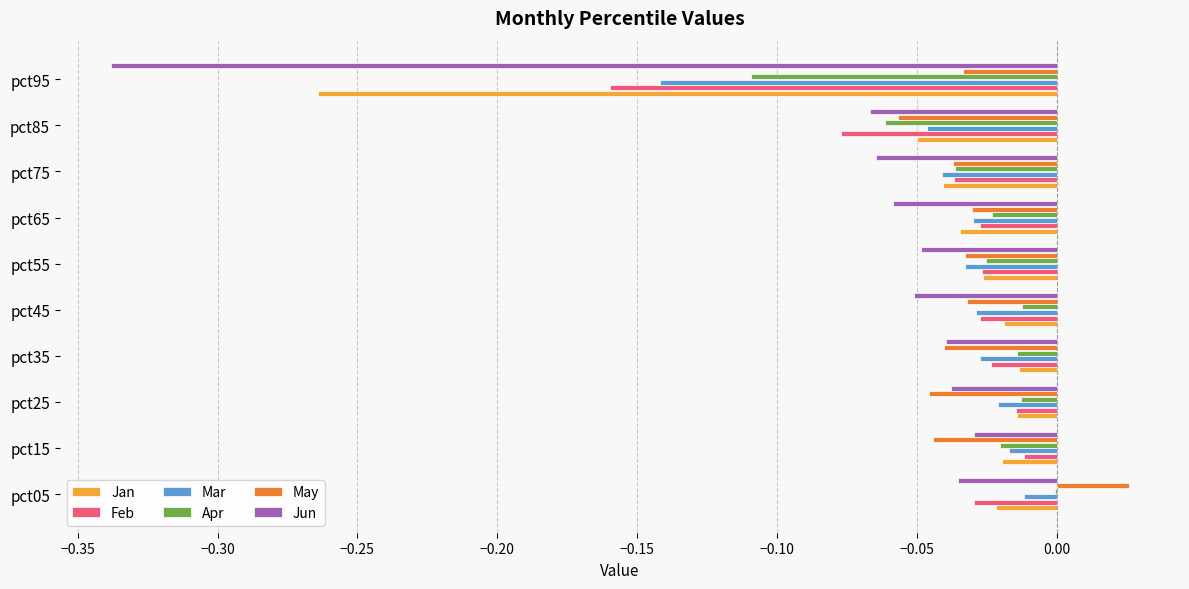

Is the value of Mar at pct25 greater than the value of May at pct45?

Yes